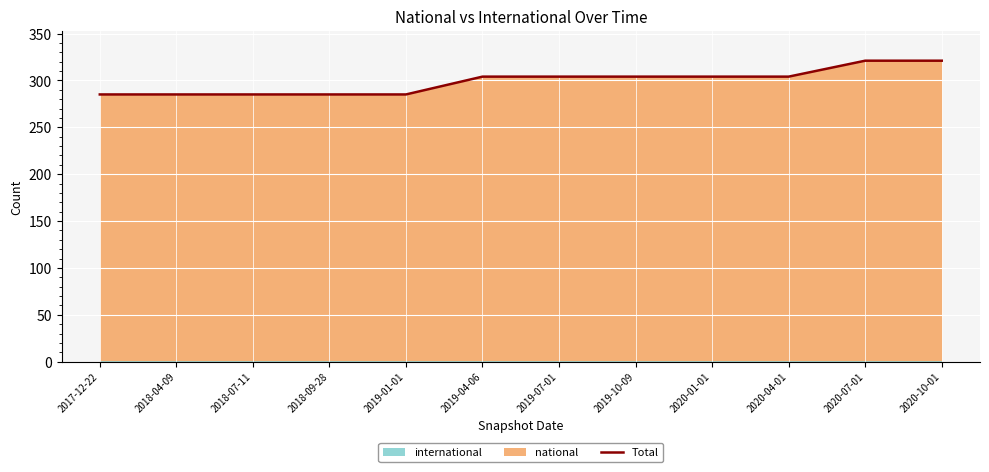

Reading right to left, what are all the values shown in this chart?

2020-10-01=321	2020-07-01=321	2020-04-01=304	2020-01-01=304	2019-10-09=304	2019-07-01=304	2019-04-06=304	2019-01-01=285	2018-09-28=285	2018-07-11=285	2018-04-09=285	2017-12-22=285